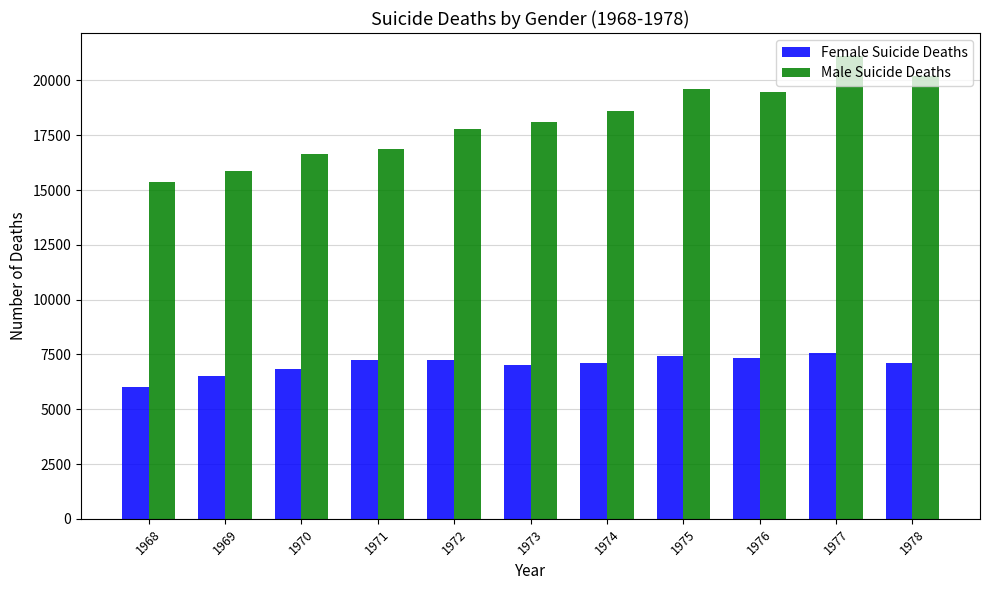

The value of Female Suicide Deaths at 1974 is 11074. True or false?

False